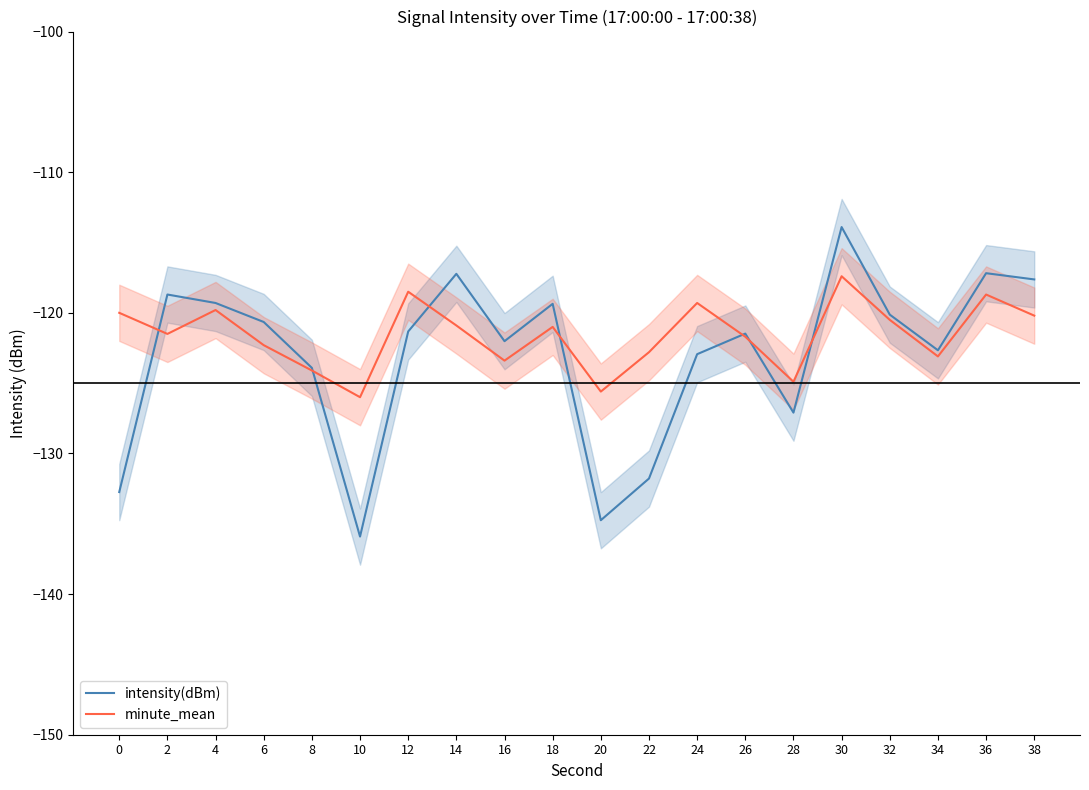

What is the minimum value shown in the chart?

-135.9